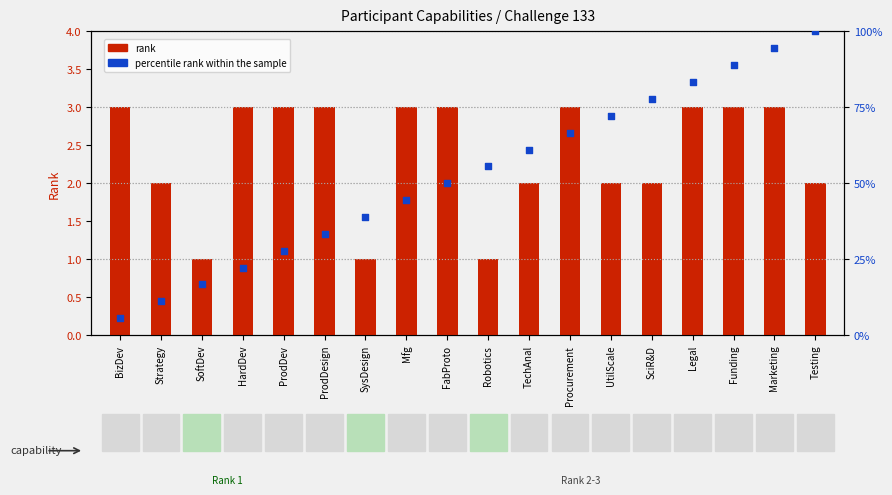

Is the value of rank at TechAnal greater than the value of percentile rank within the sample at Robotics?

No